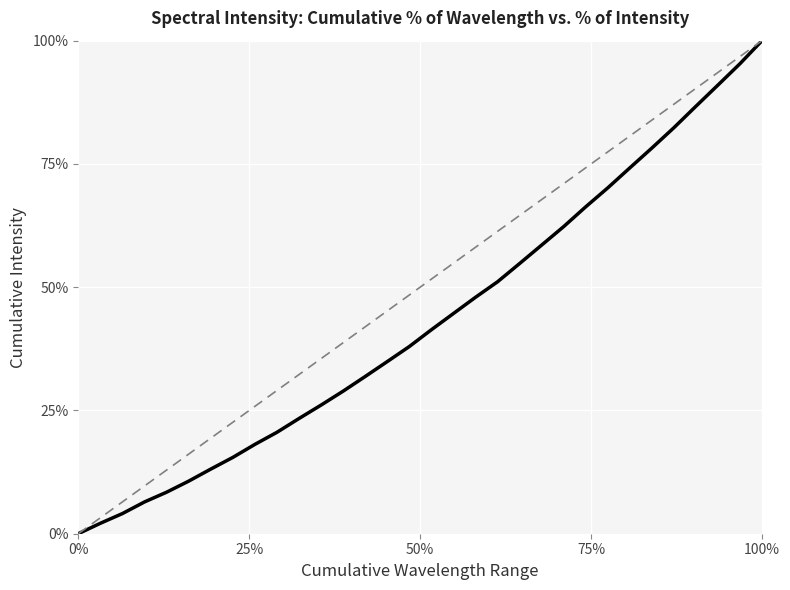

What is the label of the 17th point from the right?

15